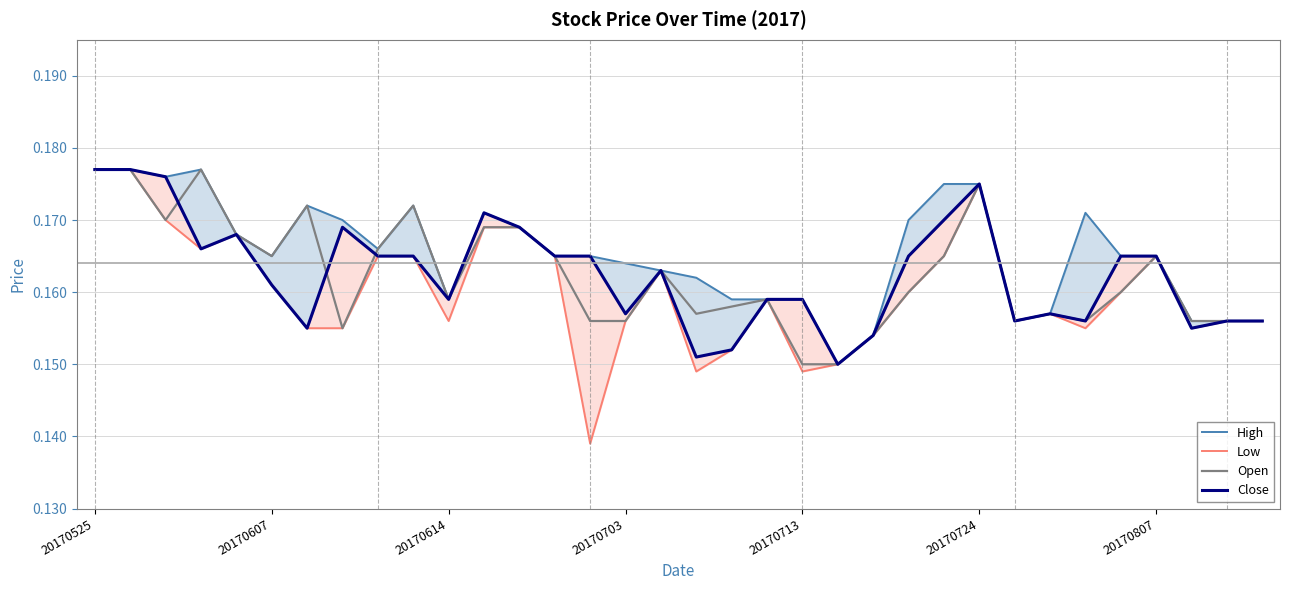

Between 12 and 21, which series saw the biggest shift?

High